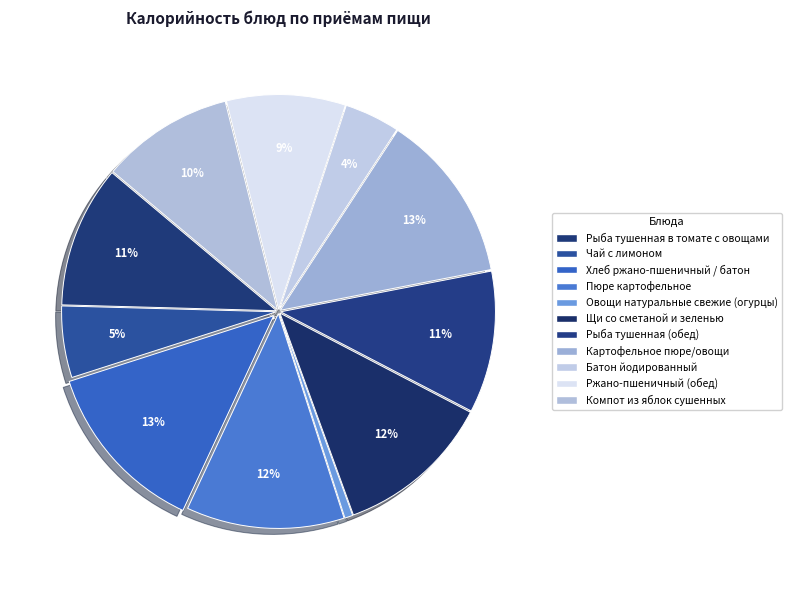

To the nearest percent, what is the combined percentage of Картофельное пюре/овощи and Пюре картофельное?

25%